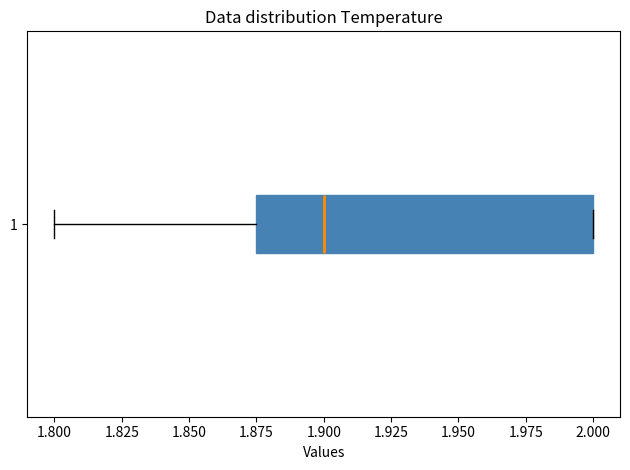

Read this box plot against the x-axis: the position of the median line, the range covered by the box, and the ends of both whiskers. The values are not printed on the chart, so give them approximately, as read against the axis.

median 1.900, box 1.875 to 2.000, whiskers 1.800 to 2.000